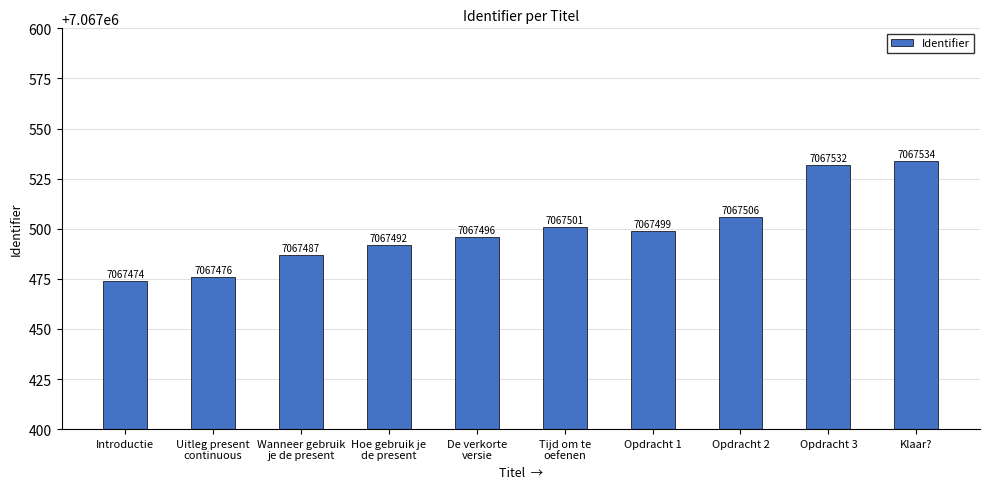

What is the value of the 2nd bar from the left?

7067476